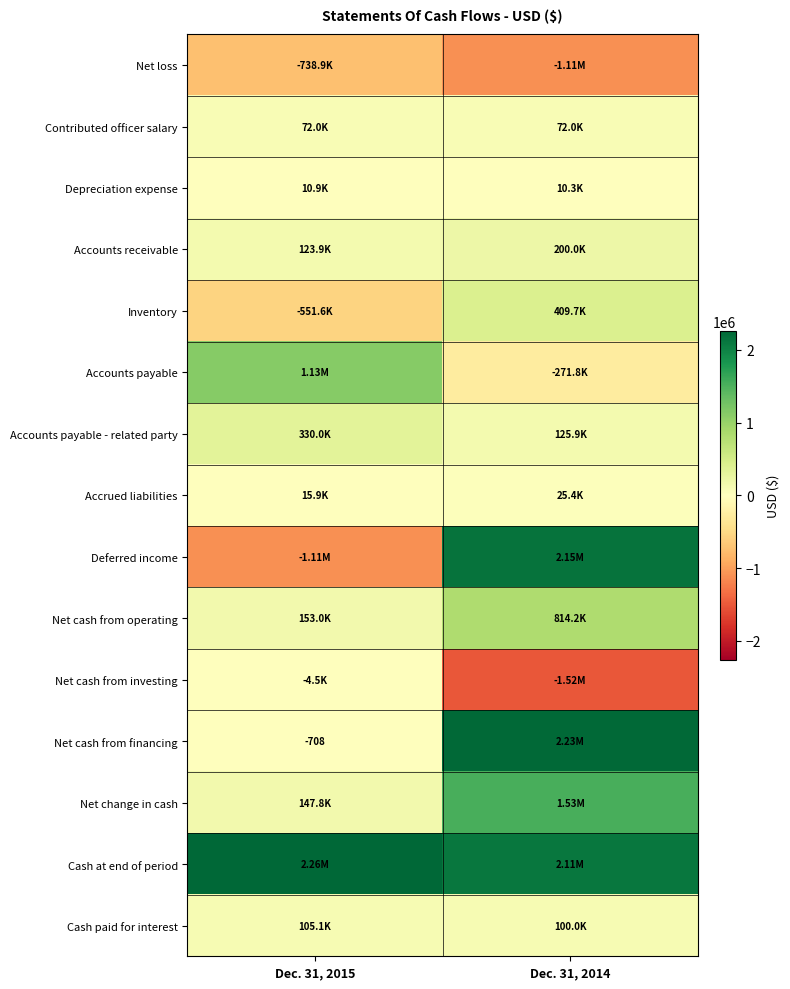

What is the difference between the Net loss values at Dec. 31, 2015 and Dec. 31, 2014?

370352